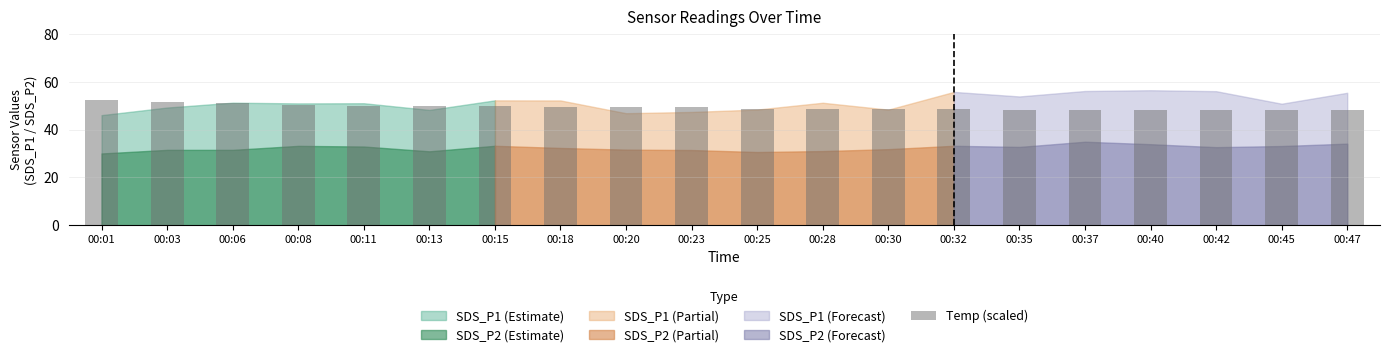

True or false: the data shows 83.4 at 00:32.

False